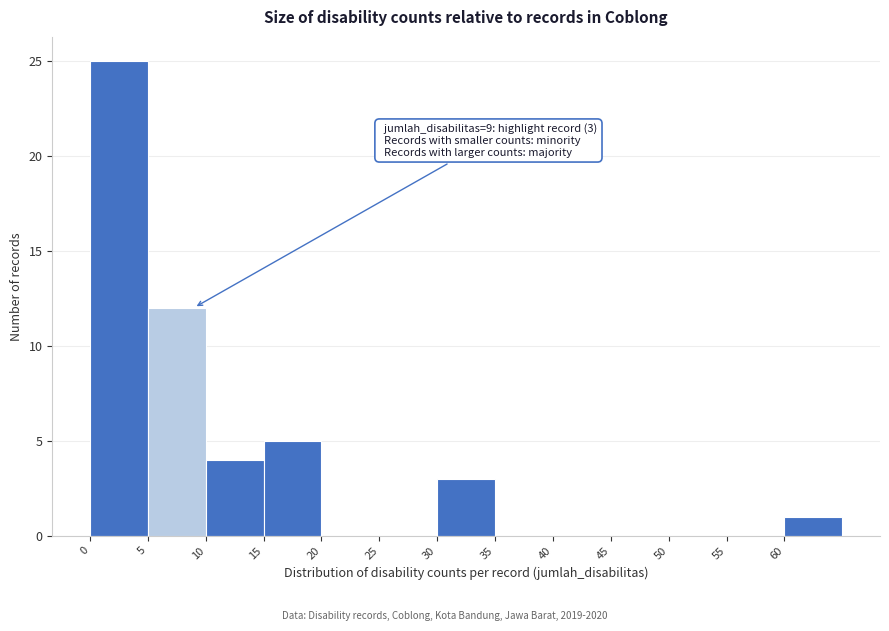

Over which range of the x-axis is the bar tallest?

0 to 5